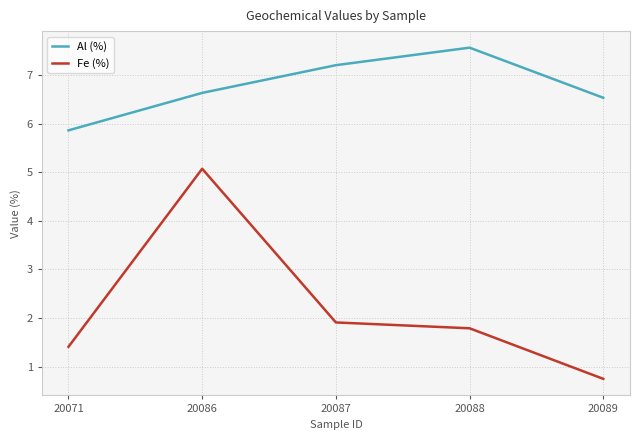

Reading left to right, extract all data points from this chart.

Al (%): 20071=5.9	20086=6.6	20087=7.2	20088=7.6	20089=6.5
Fe (%): 20071=1.4	20086=5.1	20087=1.9	20088=1.8	20089=0.8